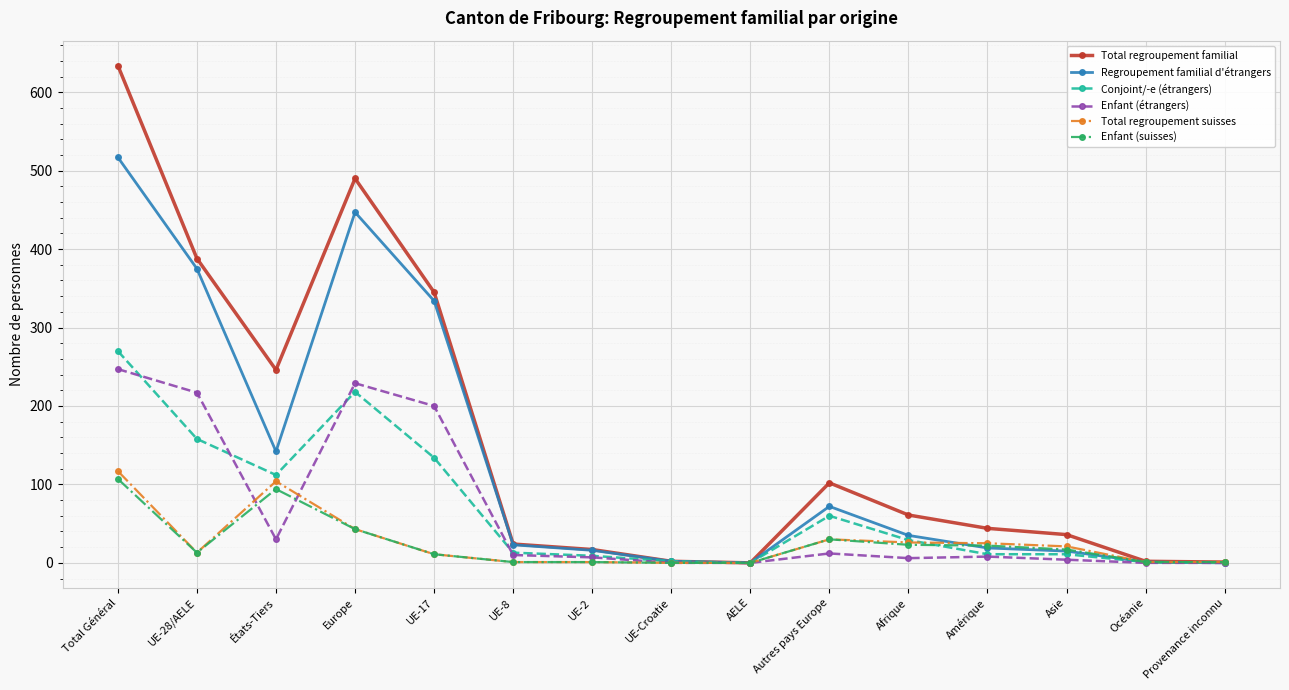

Is the value of Conjoint/-e (étrangers) at Autres pays Europe greater than the value of Enfant (suisses) at Afrique?

Yes